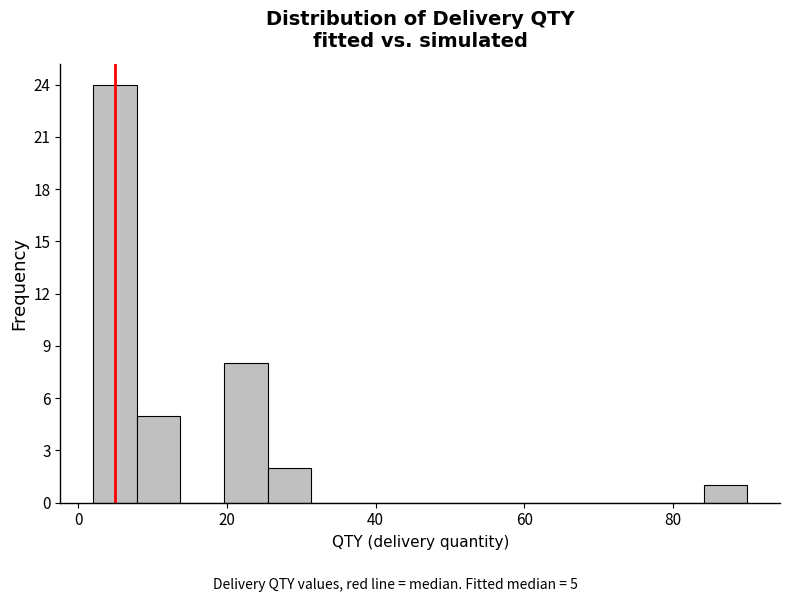

Read against the x-axis, roughly where is the centre of the tallest bar?

4